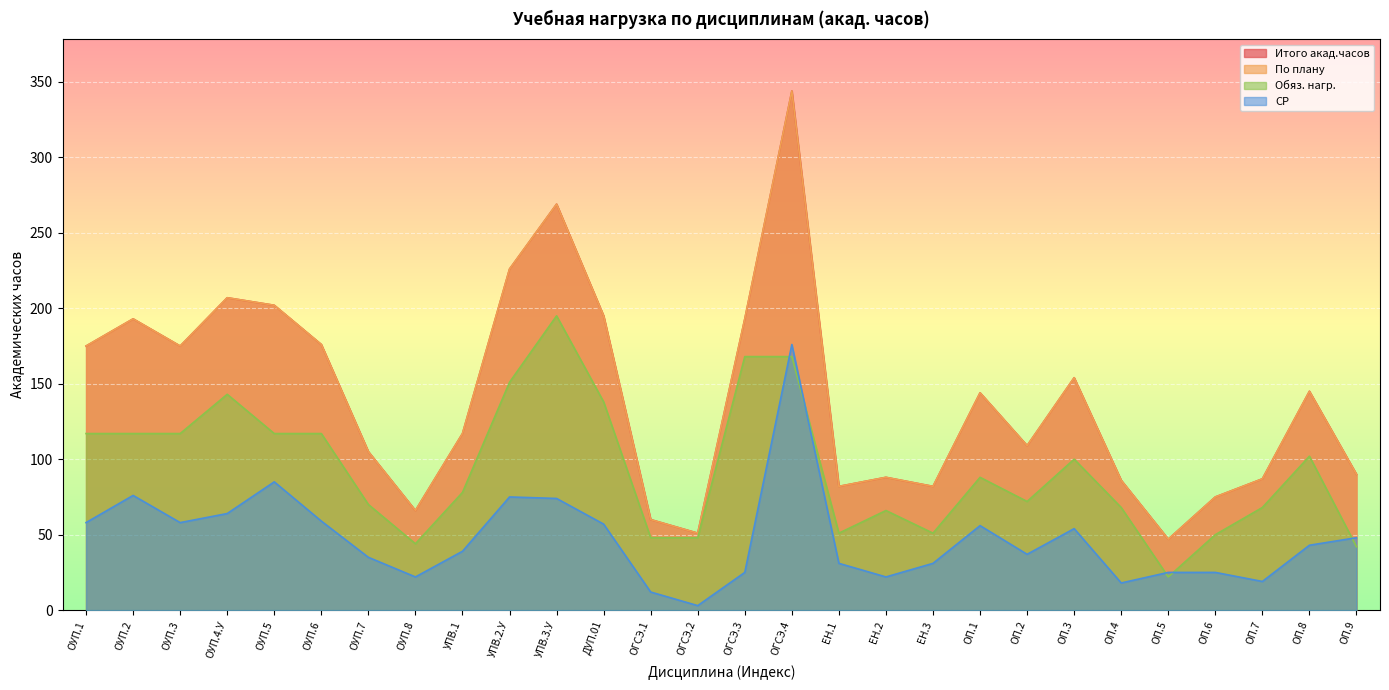

Reading left to right, transcribe all the data shown in this chart.

Итого акад.часов: 175	193	175	207	202	176	105	66	117	226	269	195	60	51	193	344	82	88	82	144	109	154	86	47	75	87	145	90
По плану: 175	193	175	207	202	176	105	66	117	226	269	195	60	51	193	344	82	88	82	144	109	154	86	47	75	87	145	90
Обяз. нагр.: 117	117	117	143	117	117	70	44	78	151	195	138	48	48	168	168	51	66	51	88	72	100	68	22	50	68	102	42
СР: 58	76	58	64	85	59	35	22	39	75	74	57	12	3	25	176	31	22	31	56	37	54	18	25	25	19	43	48